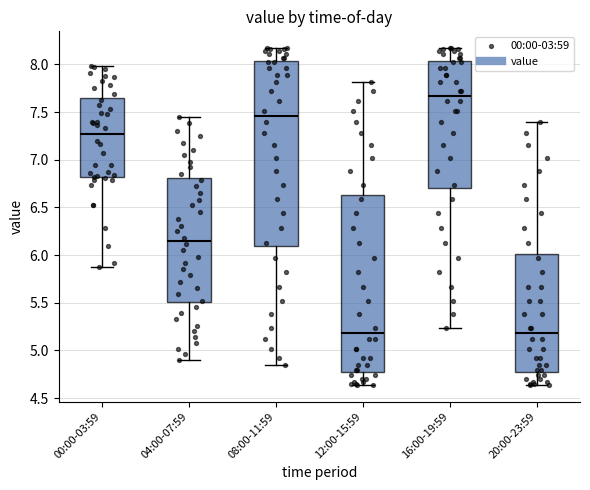

Reading left to right, transcribe this box plot: for each box, give where its median line is, the range the box spans, and where its two whiskers end, as read against the y-axis. The values are not printed on the chart, so give them approximately, as read against the axis.

00:00-03:59: median 7.25, box 6.80 to 7.65, whiskers 5.90 to 8.00
04:00-07:59: median 6.15, box 5.50 to 6.80, whiskers 4.90 to 7.45
08:00-11:59: median 7.45, box 6.10 to 8.05, whiskers 4.85 to 8.15
12:00-15:59: median 5.20, box 4.80 to 6.65, whiskers 4.65 to 7.80
16:00-19:59: median 7.65, box 6.70 to 8.05, whiskers 5.25 to 8.15
20:00-23:59: median 5.20, box 4.80 to 6.00, whiskers 4.65 to 7.40